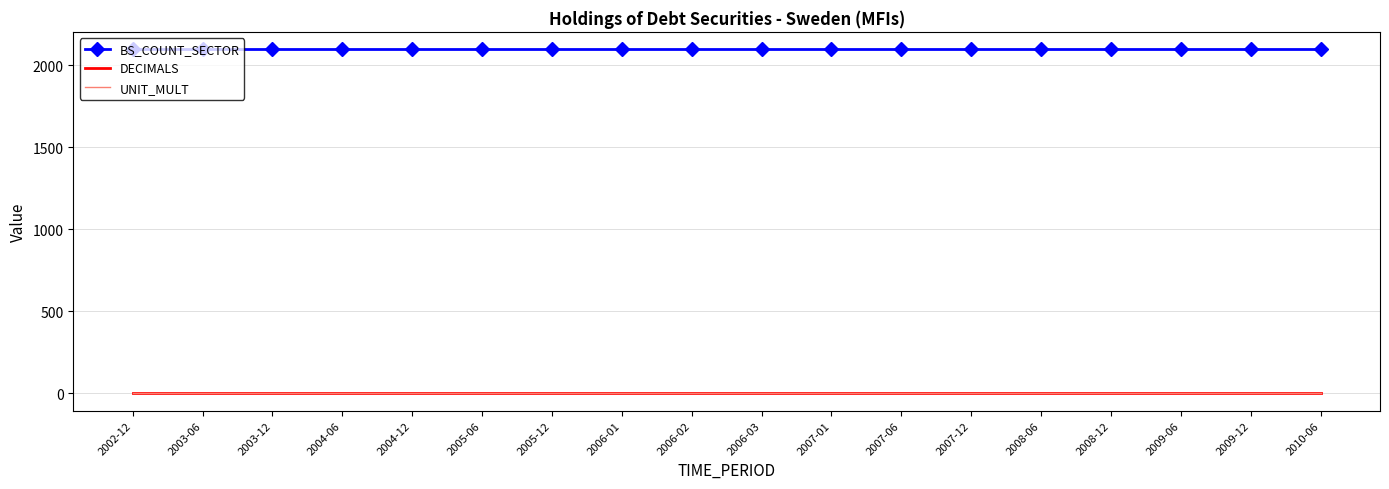

Which series has the largest total across all categories?

BS_COUNT_SECTOR